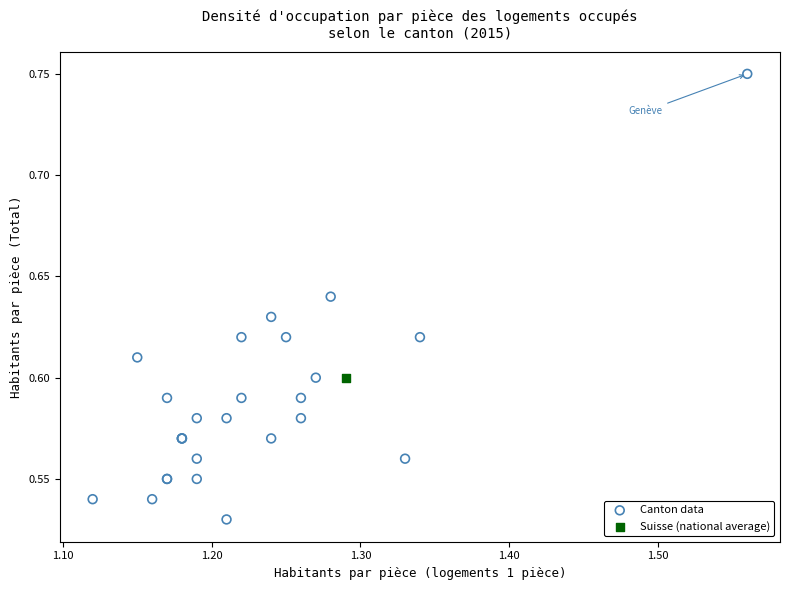

What are all the series names shown in the legend?

Canton data, Suisse (national average)